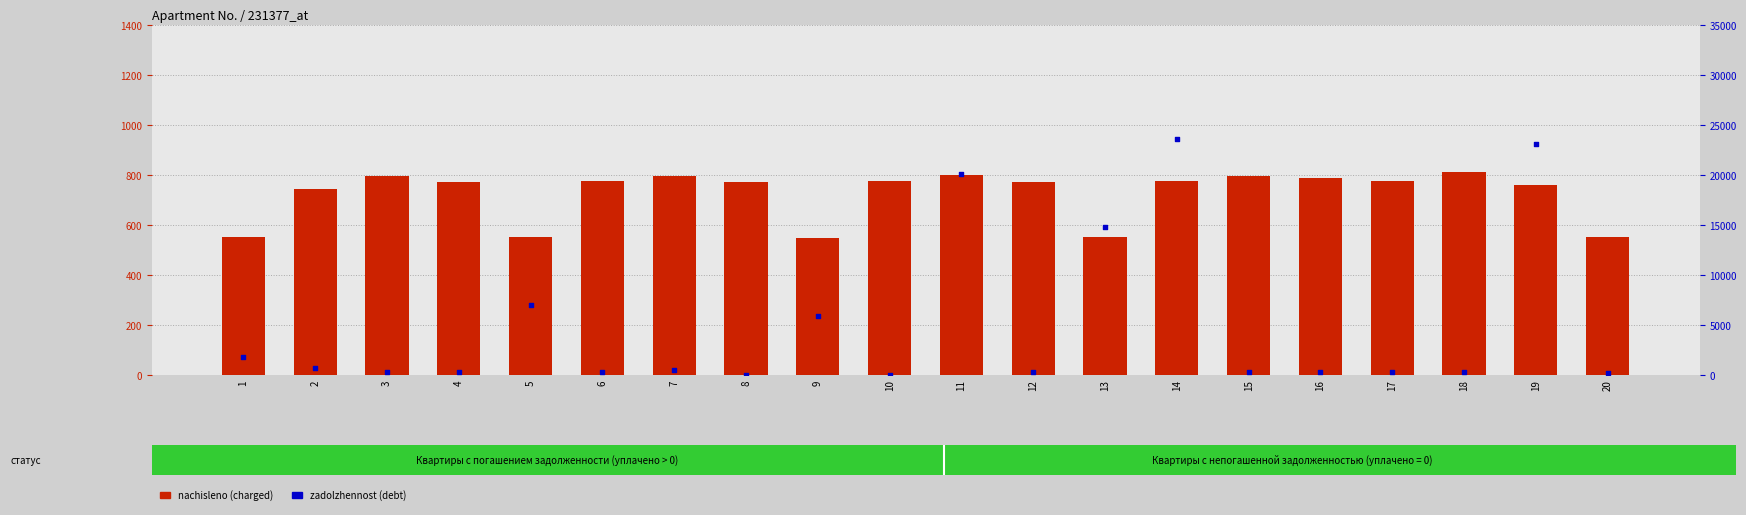

Which series has the widest spread of Y values?

zadolzhennost (debt)